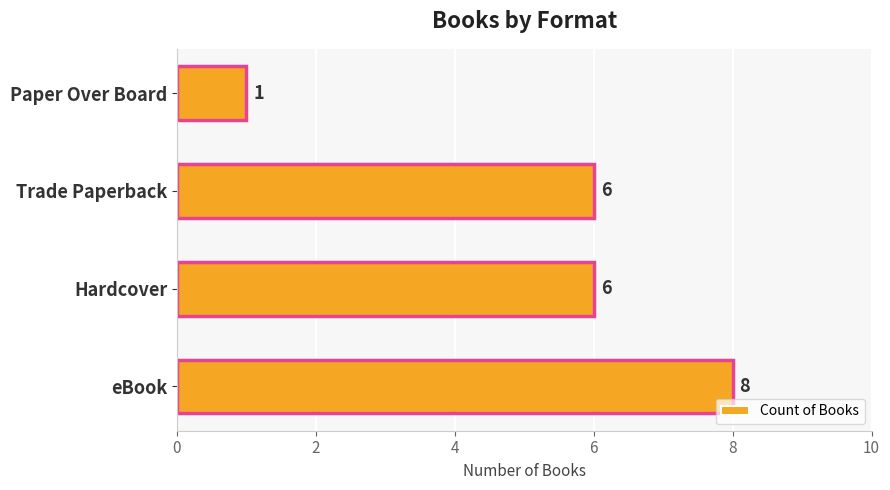

What is the sum of the values at Hardcover and eBook?

14